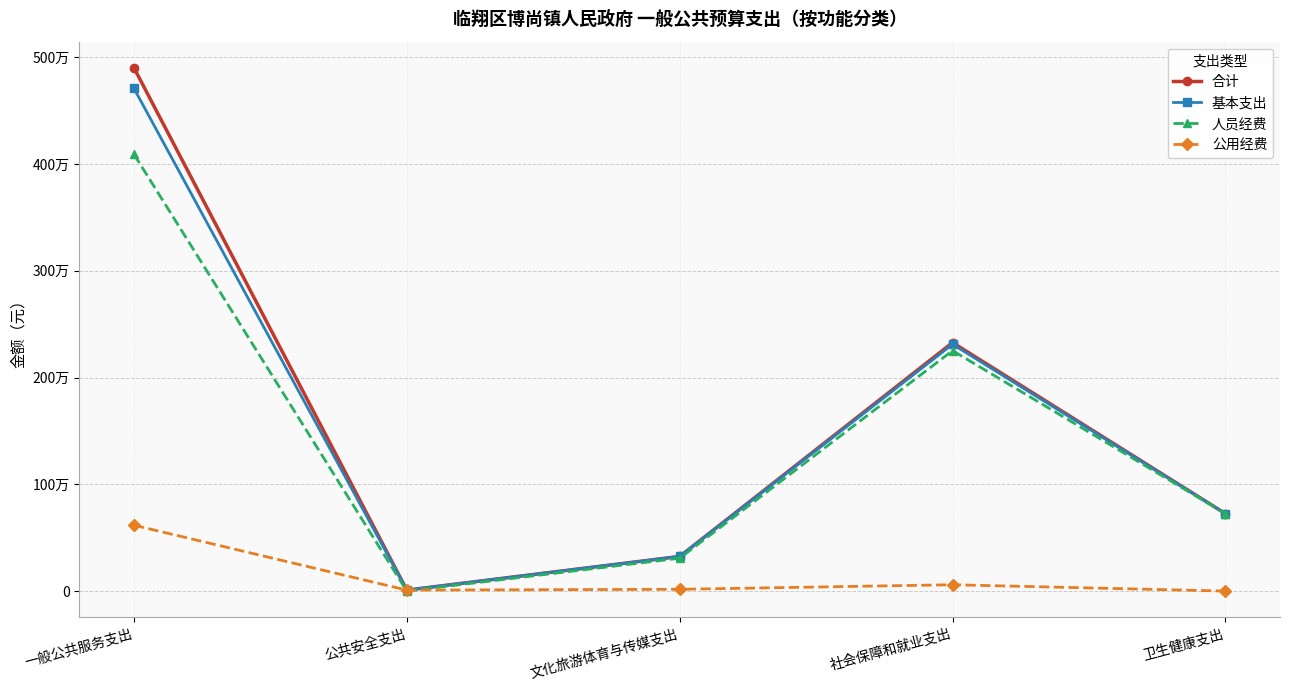

What are all the series names shown in the legend?

合计, 基本支出, 人员经费, 公用经费